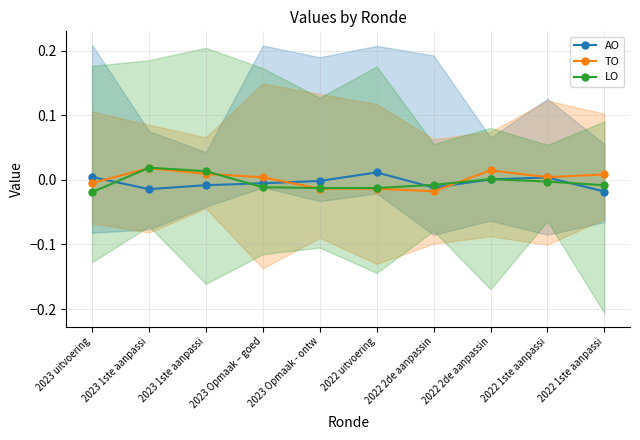

Where is the first local minimum for AO?

2023 1ste aanpassi